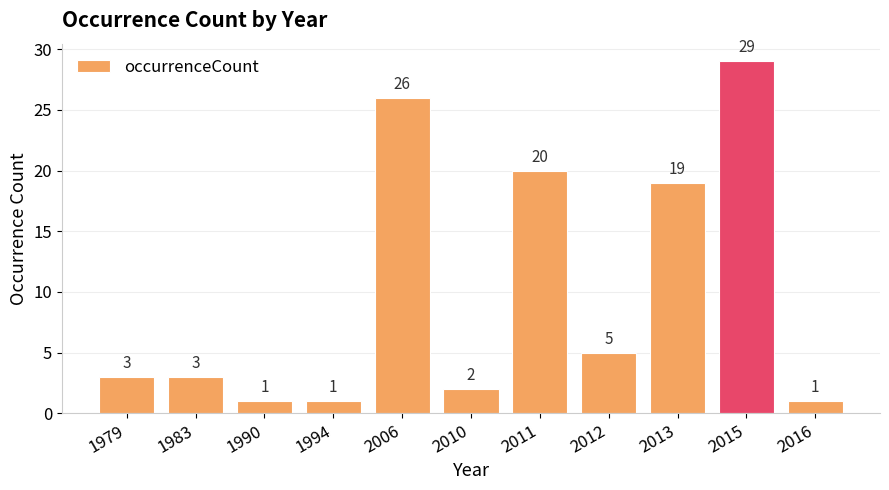

Does the chart contain stacked bars?

No